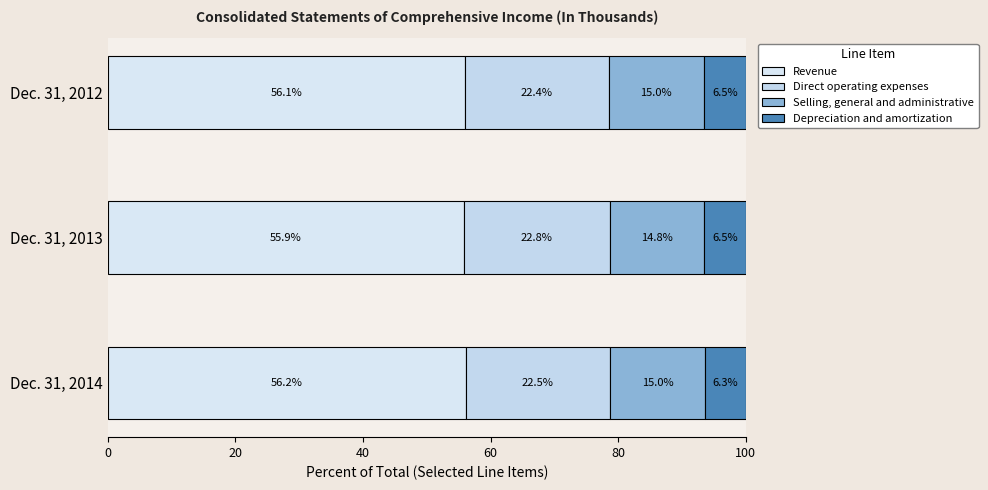

List the series in order of their overall mean, highest first.

Revenue, Direct operating expenses, Selling, general and administrative, Depreciation and amortization